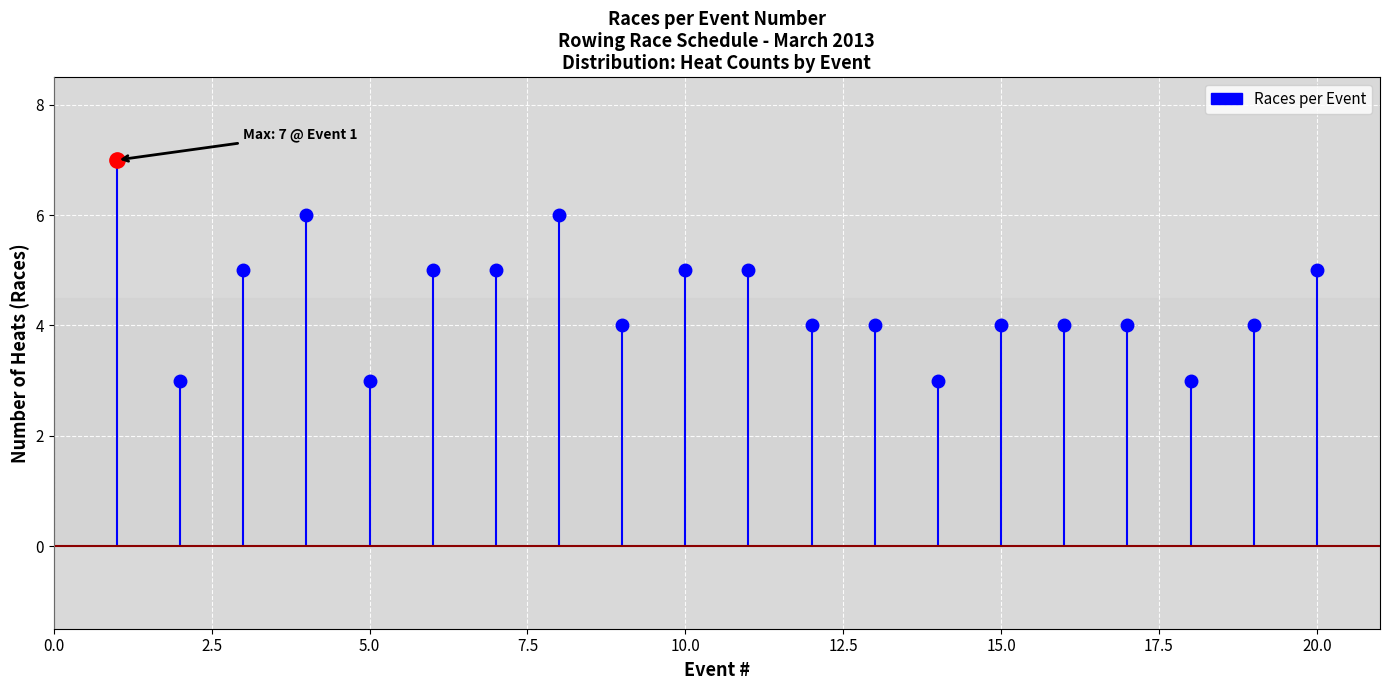

How many values are between 4 and 5?

13